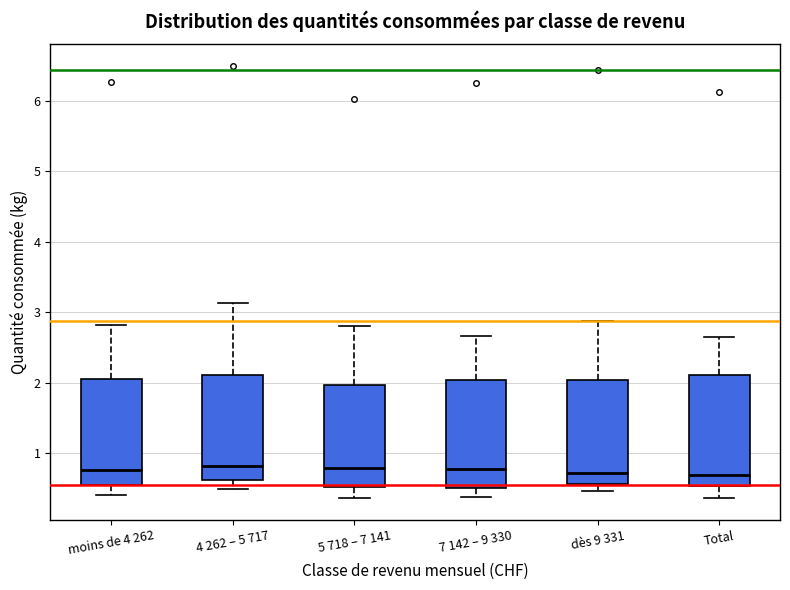

Where does the lower whisker of the box for Total end on the y-axis? The values are not printed on the chart, so give them approximately, as read against the axis.

0.4